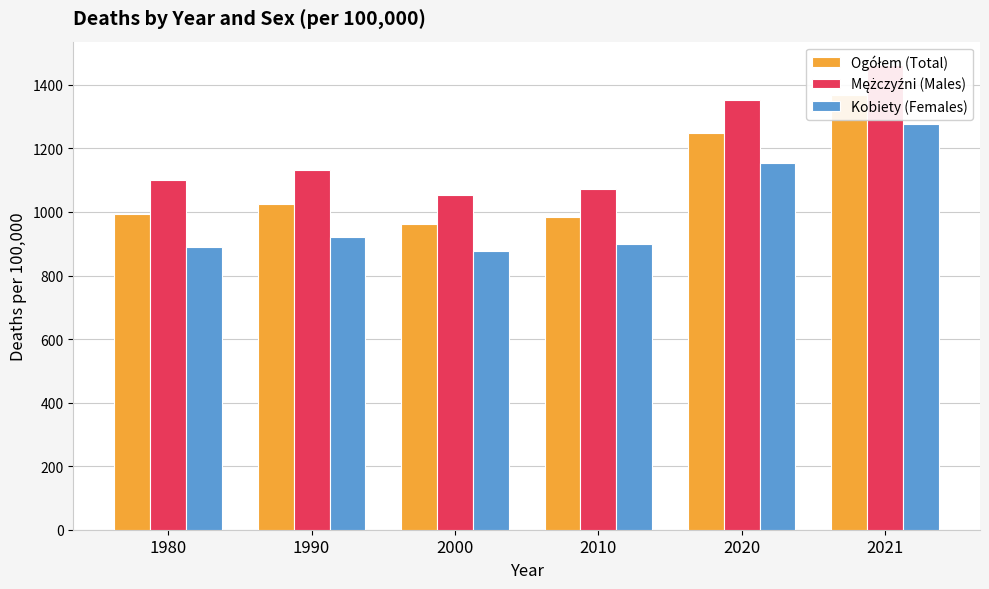

How many bars are there in each group?

3